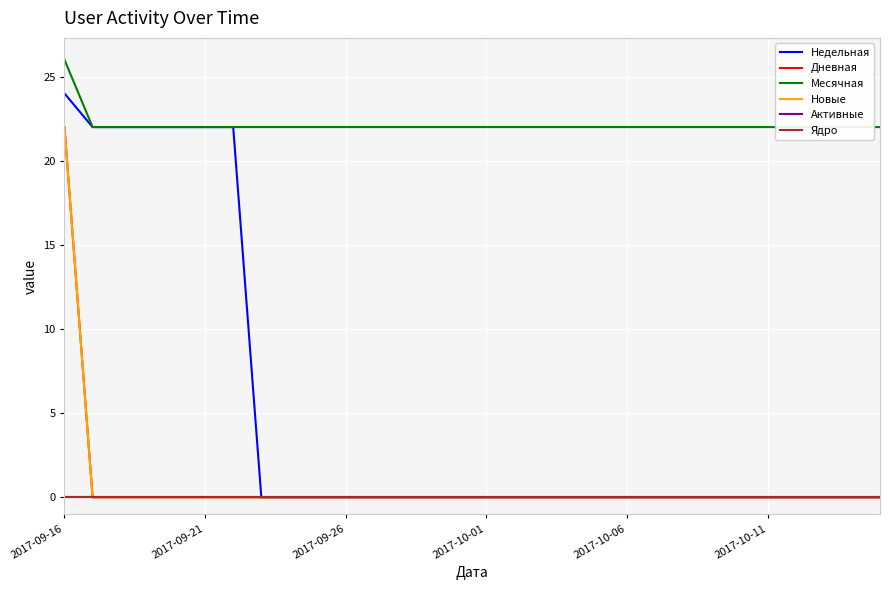

The Месячная series shows 22 at 22. True or false?

True